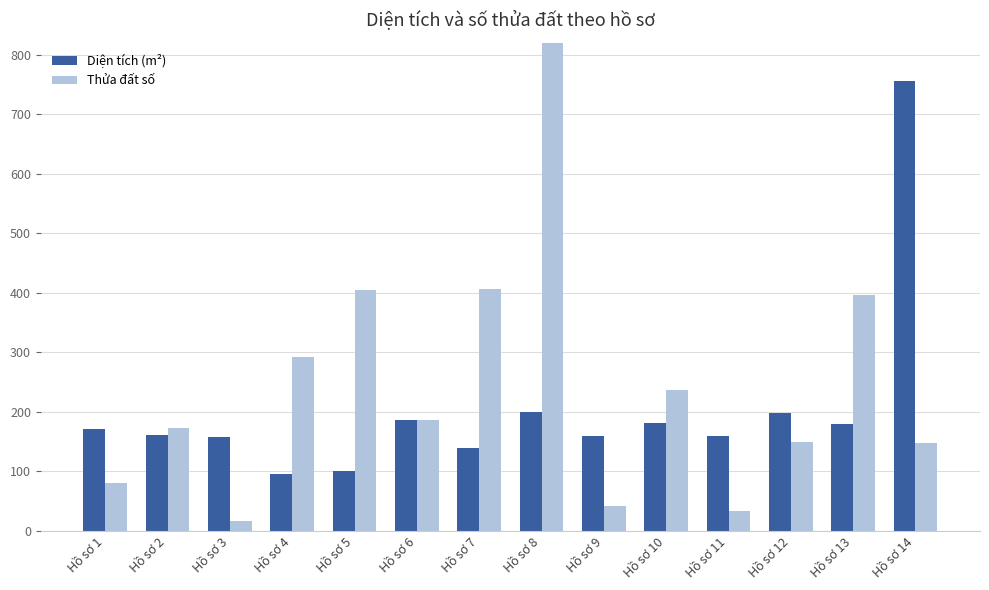

What is the smallest value displayed?

16.0